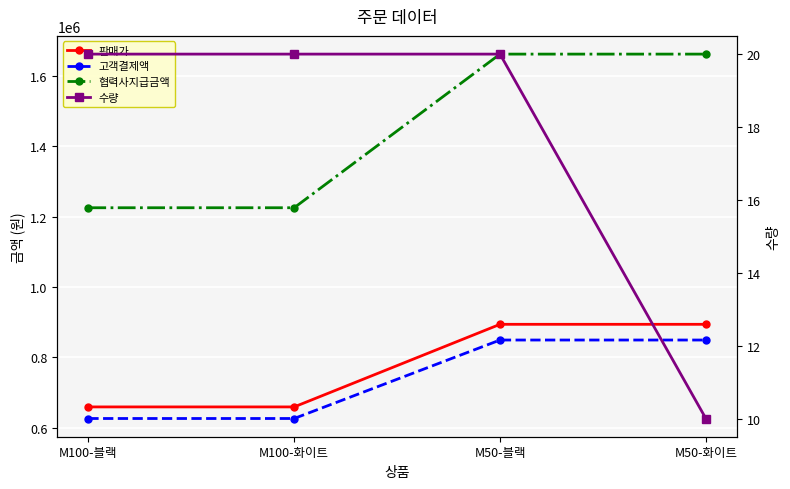

Rank the series at M100-화이트 from lowest to highest value.

수량, 고객결제액, 판매가, 협력사지급금액